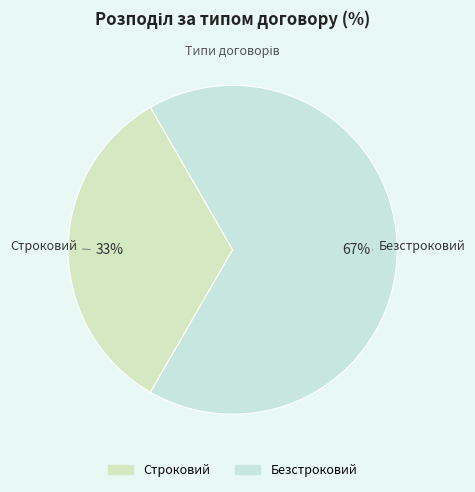

To the nearest percent, what is the average slice percentage?

50%